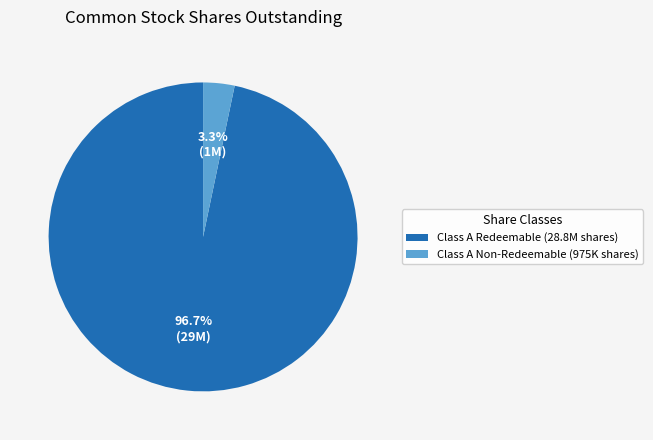

Count the number of slices in the pie.

2